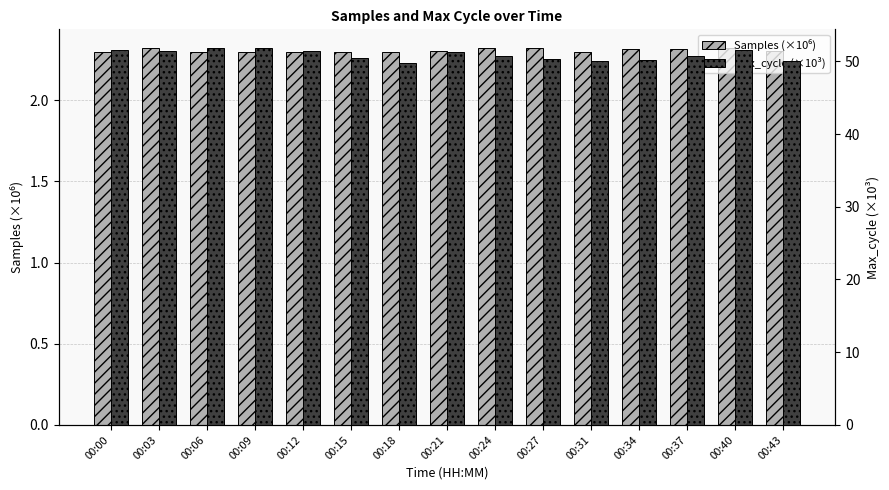

Reading left to right, what are all the values shown in this chart?

Samples (×10⁶): 2.3	2.3	2.3	2.3	2.3	2.3	2.3	2.3	2.3	2.3	2.3	2.3	2.3	2.3	2.3
Max_cycle (×10³): 51.5	51.4	51.8	51.8	51.4	50.4	49.8	51.3	50.7	50.3	50.1	50.2	50.7	51.6	50.1